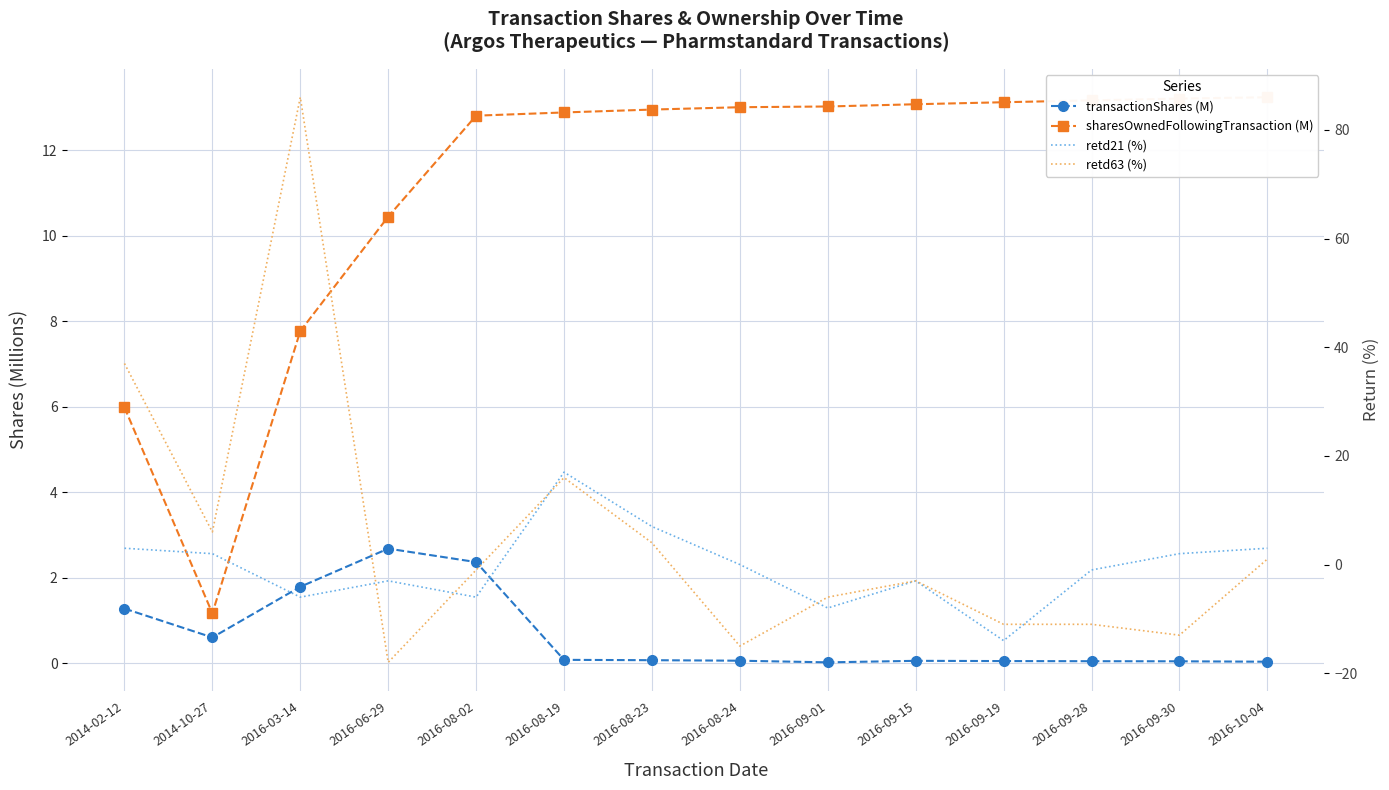

At which category does the chart reach its minimum across all series?

2016-06-29